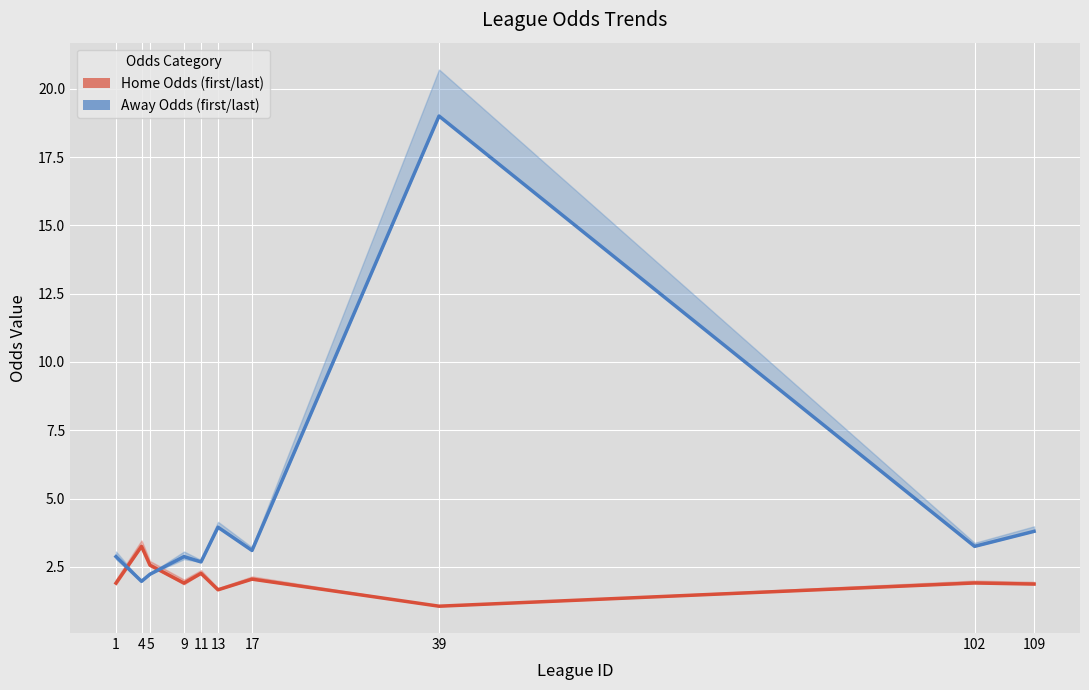

What is the sum of the Away Odds (first/last) values at 4 and 13?

5.9